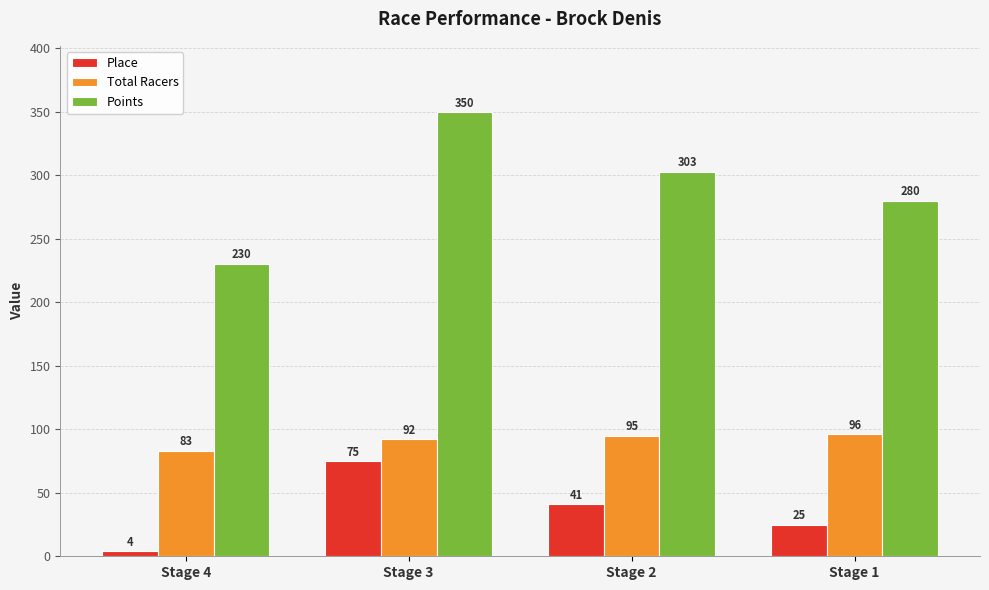

Rank the series by their average value, from lowest to highest.

Place, Total Racers, Points